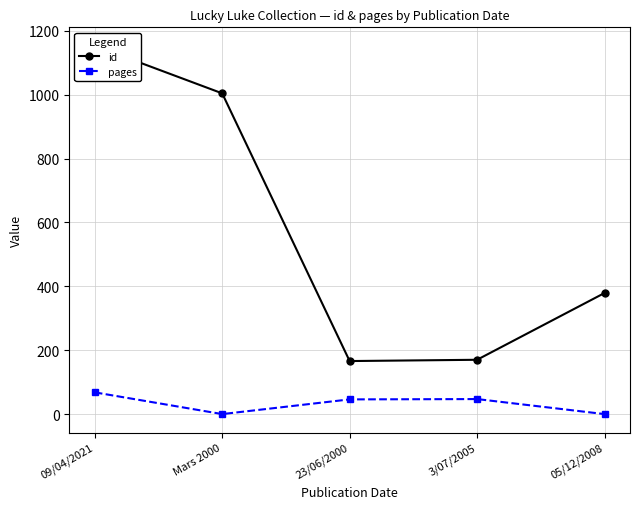

At 23/06/2000, list the series in order from largest to smallest.

id, pages